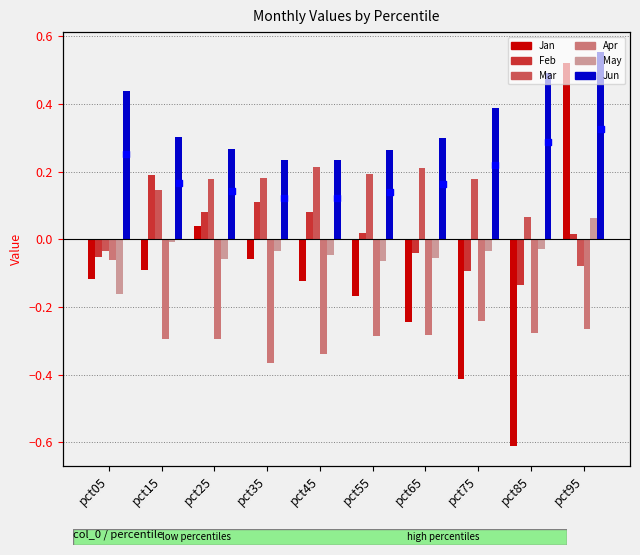

At which category is the sum across all series the highest?

pct95